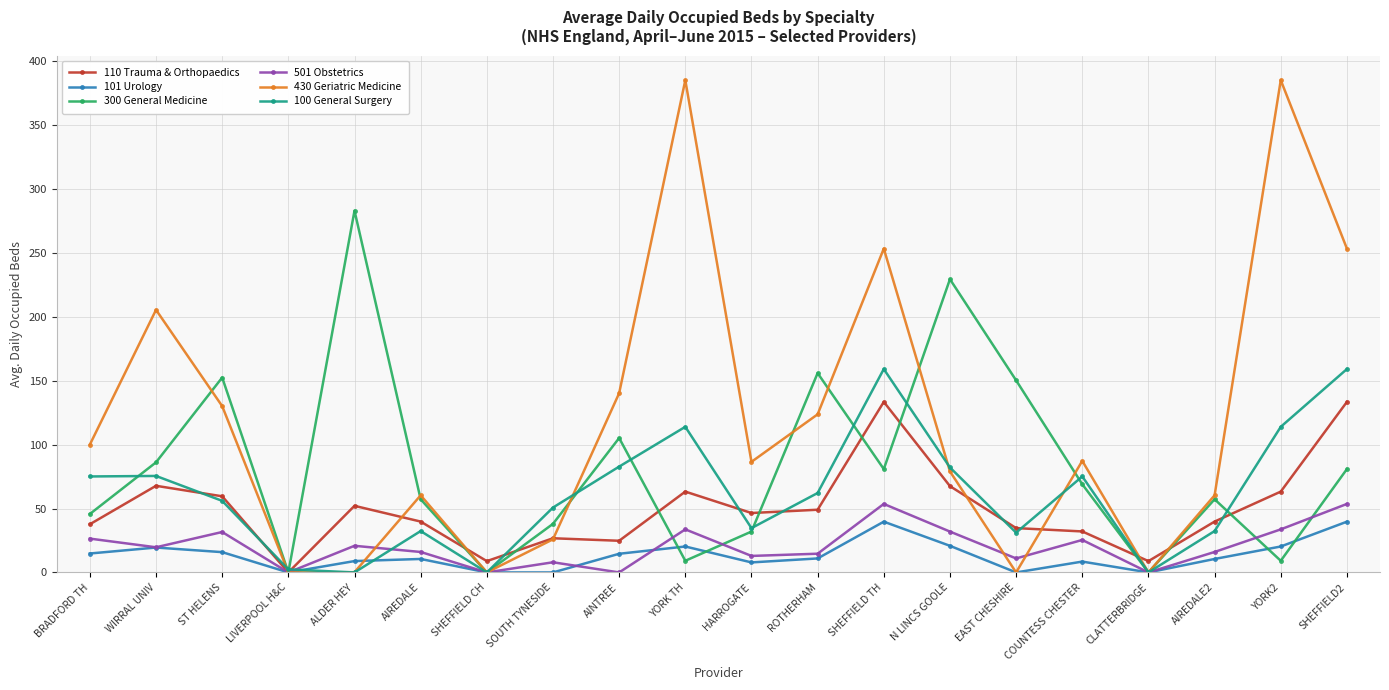

What is the average value of the 300 General Medicine series?

82.1